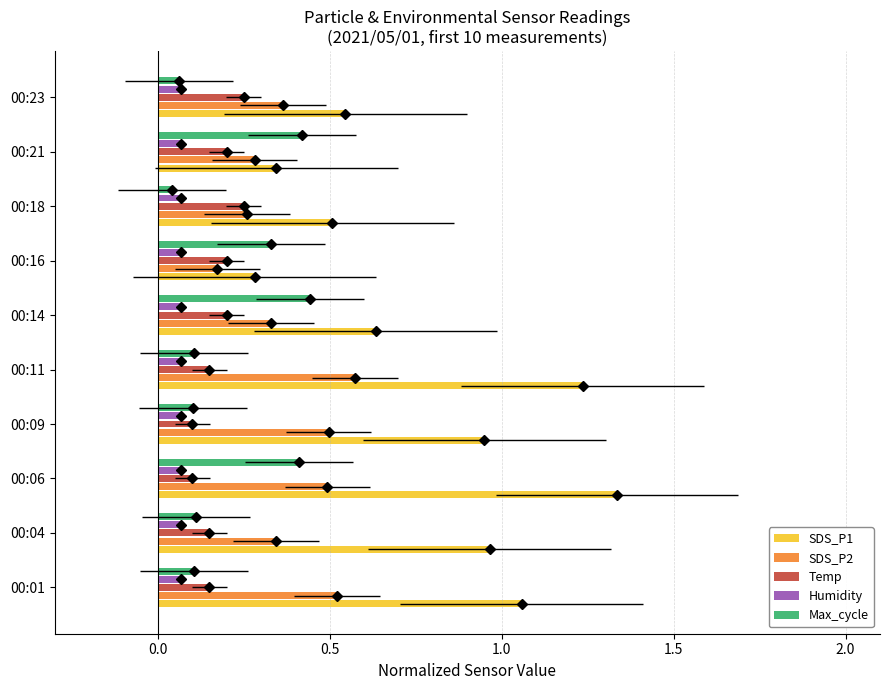

Is the value of Max_cycle at 00:01 greater than the value of SDS_P1 at 00:14?

No